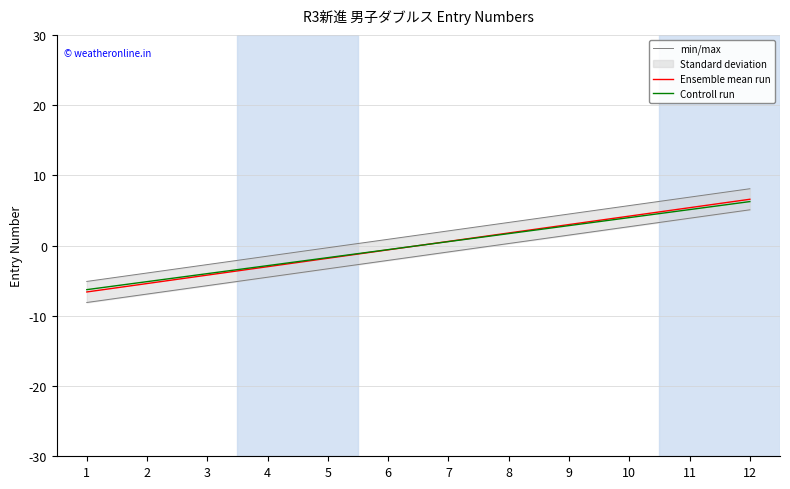

What is the value of the Ensemble mean run point at the 2nd from the left?

-5.4